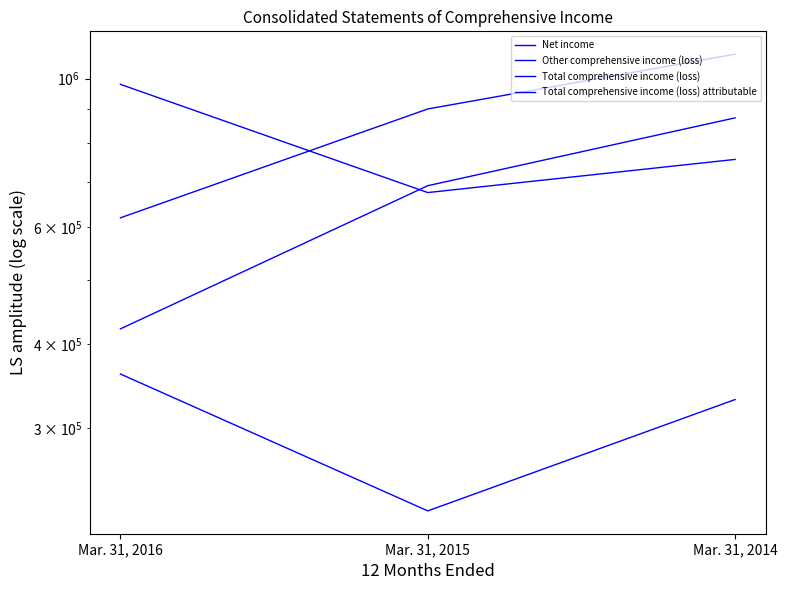

What is the value of the Other comprehensive income (loss) point at the 3rd from the left?

330874